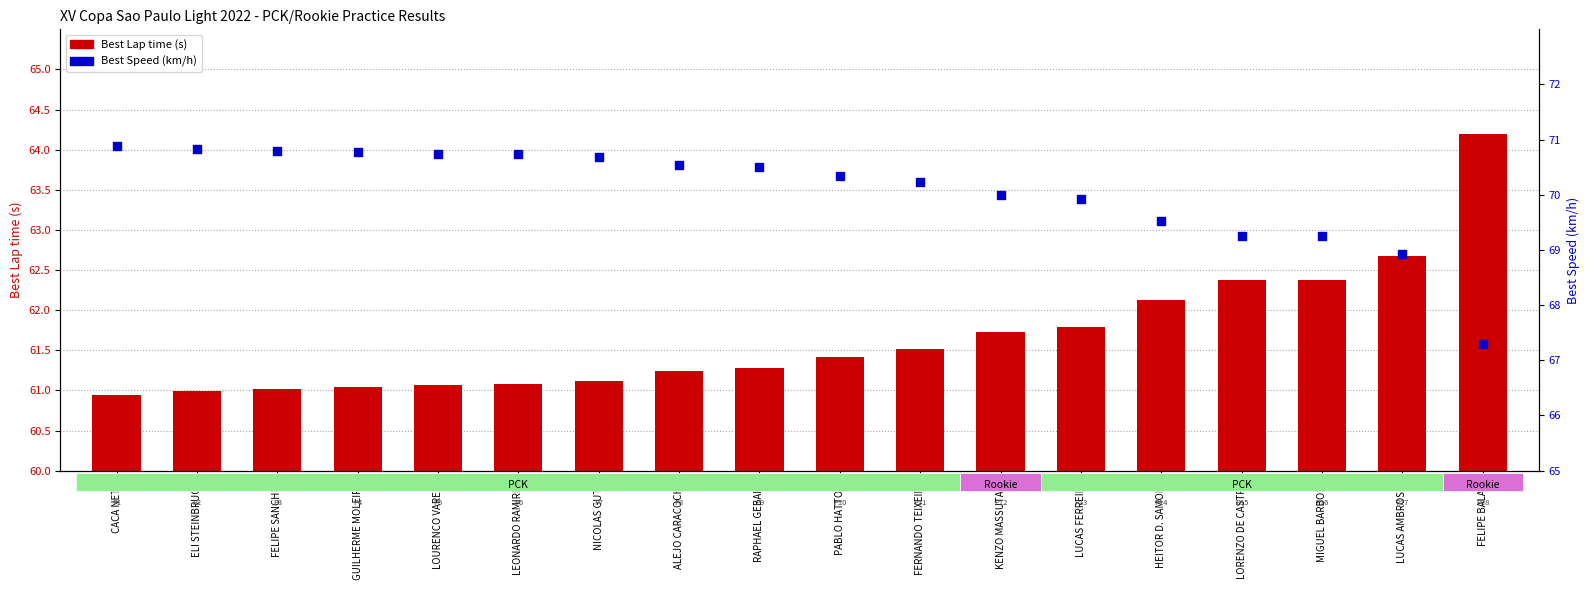

Which series has the widest spread of Y values?

Best Speed